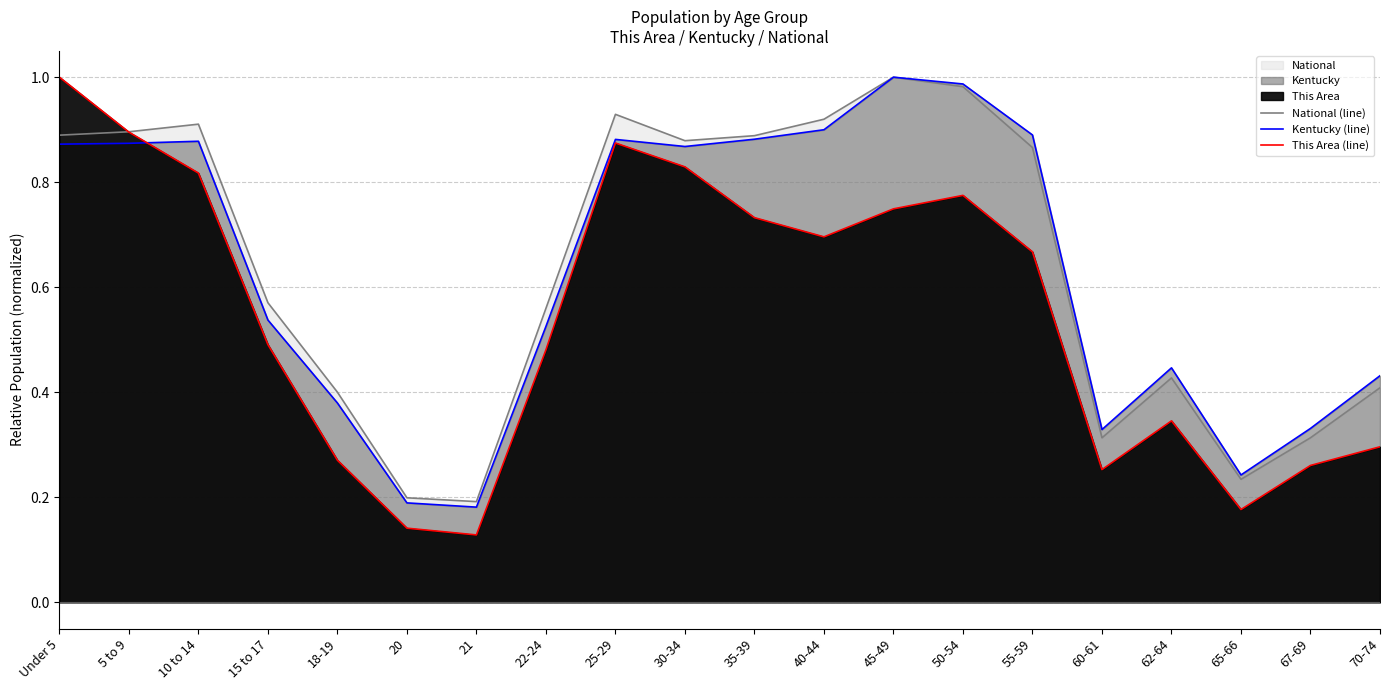

At 67-69, list the series in order from largest to smallest.

Kentucky (line), National (line), This Area (line)